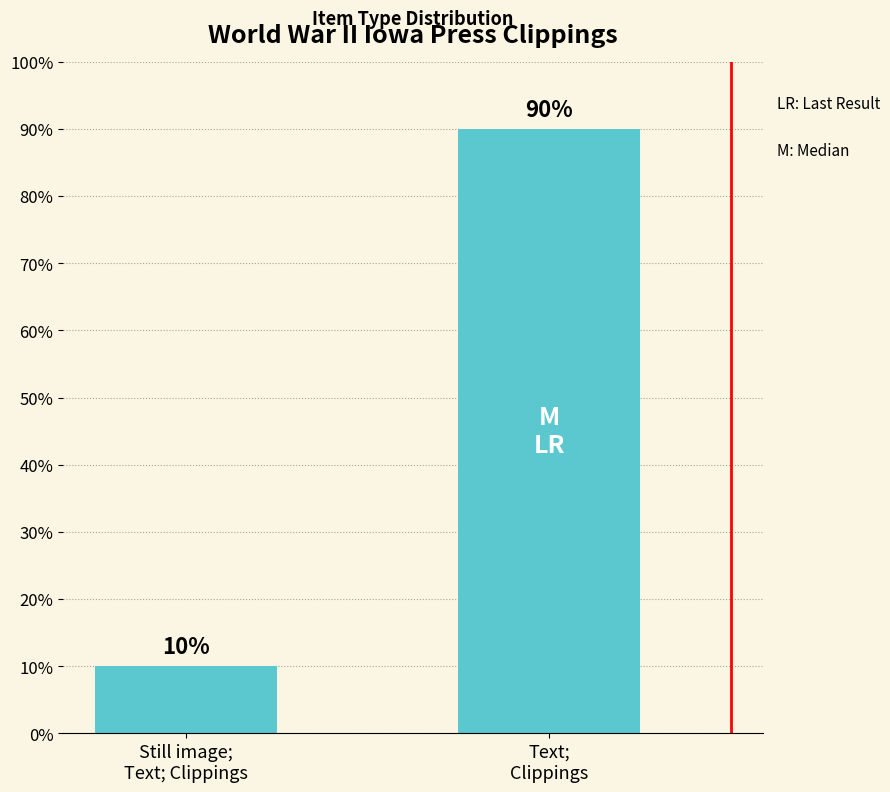

What is the label of the 1st bar from the right?

Text;
Clippings